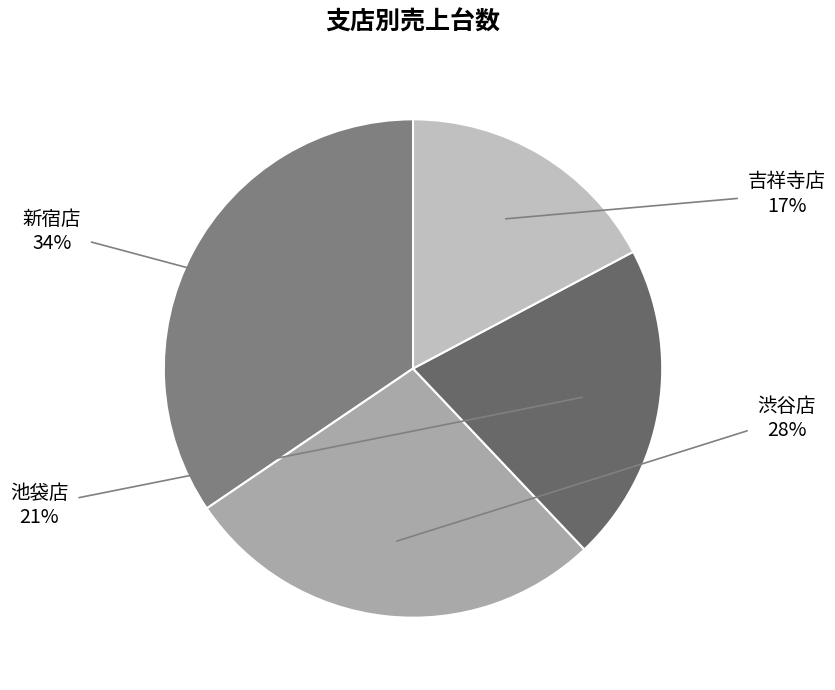

To the nearest percent, what is the average slice percentage?

25%